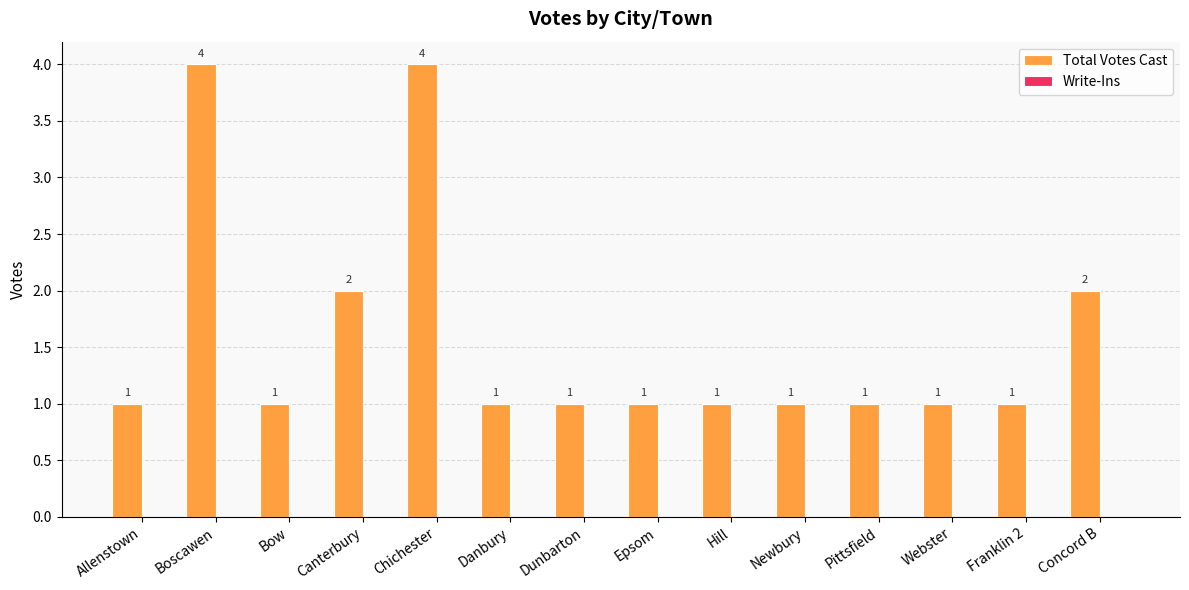

What is the value of the 1st bar from the left?

1